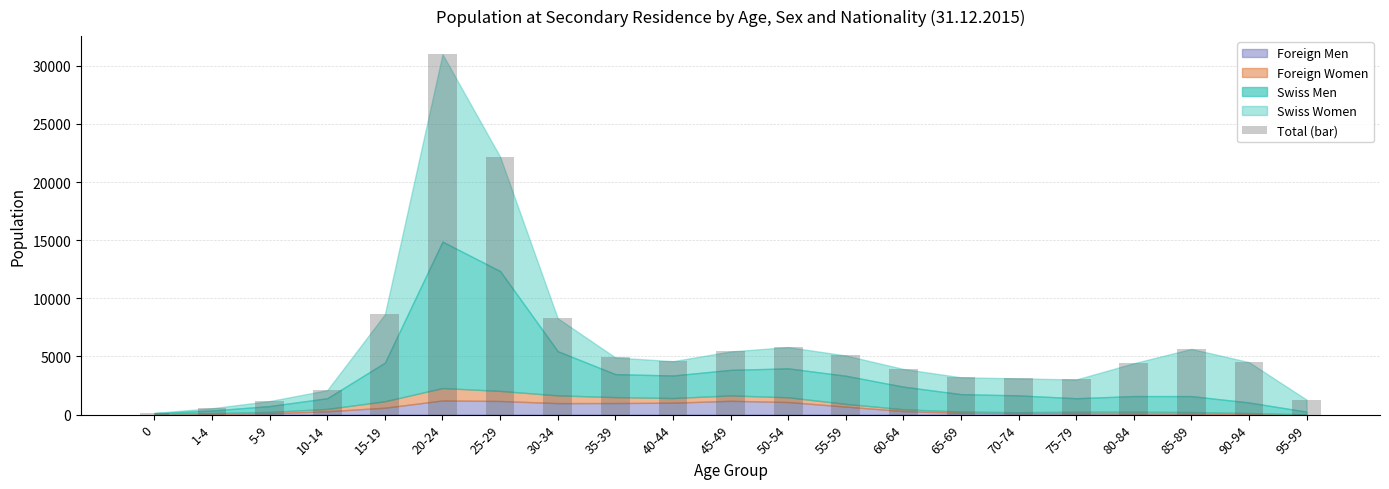

What is the greatest value displayed?

30995